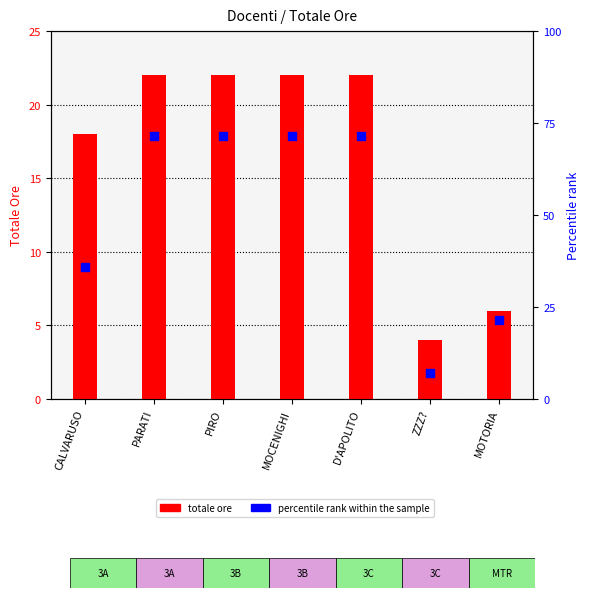

At how many categories does at least one series exceed 66?

4